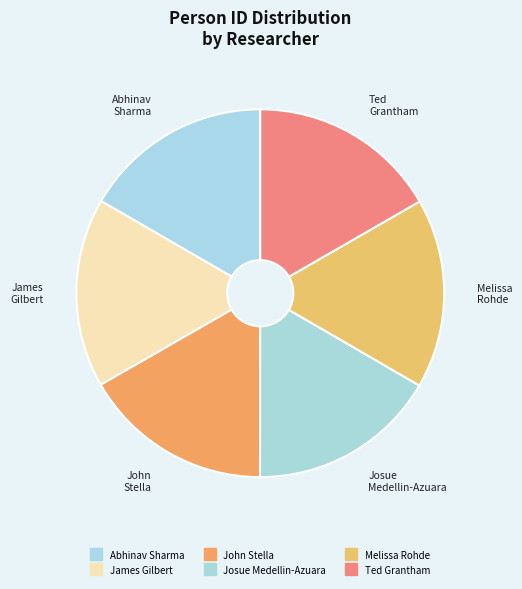

Is the sum of Ted Grantham and Melissa Rohde greater than half?

No